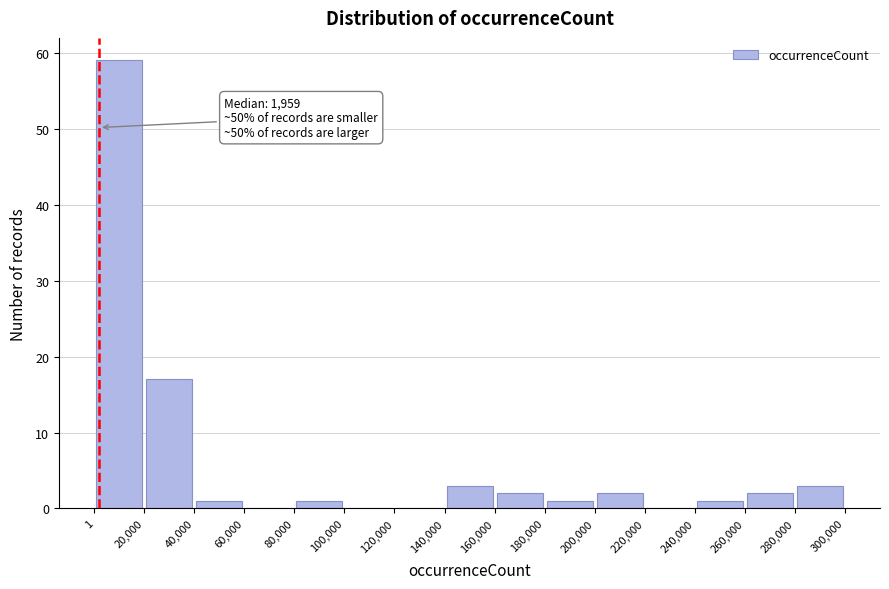

Which range on the x-axis has the tallest bar?

1 to 20,000